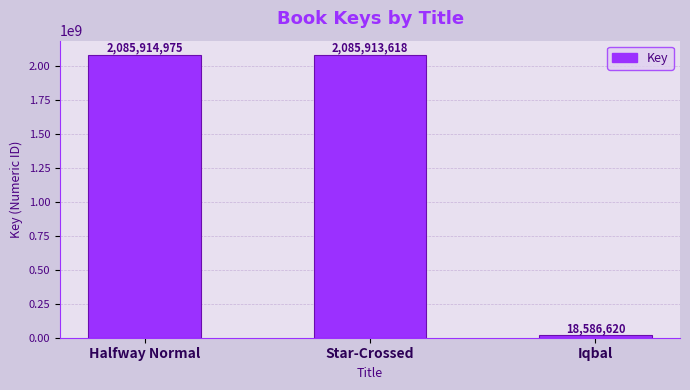

Count the number of categories in the chart.

3